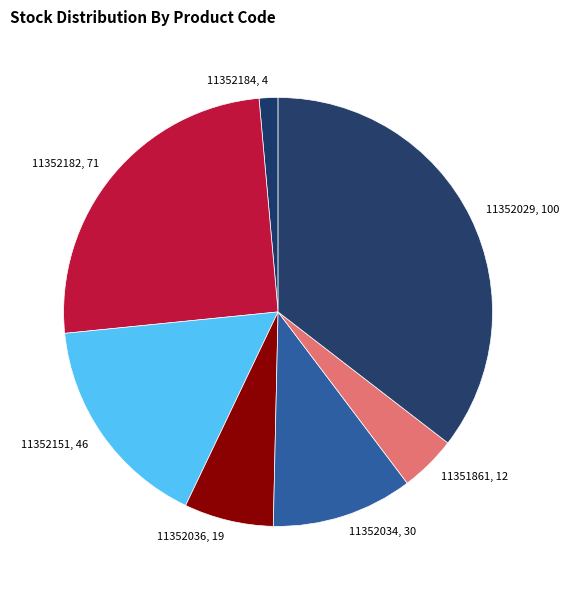

What is the smallest slice in the pie chart?

11352184